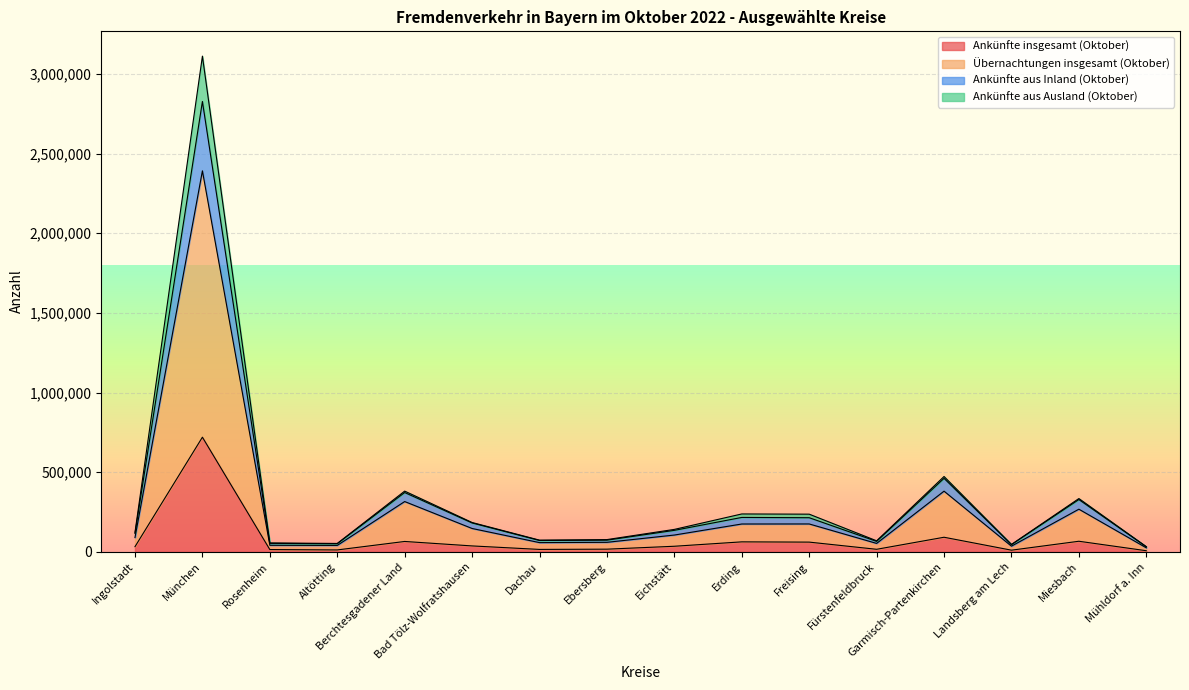

What is the label of the 13th point from the left?

Garmisch-Partenkirchen